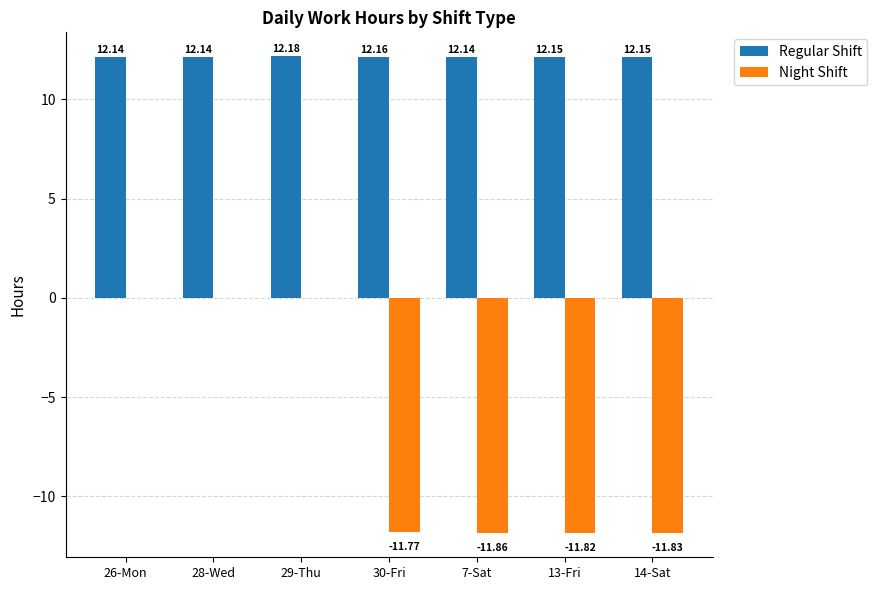

Which series has the largest total across all categories?

Regular Shift